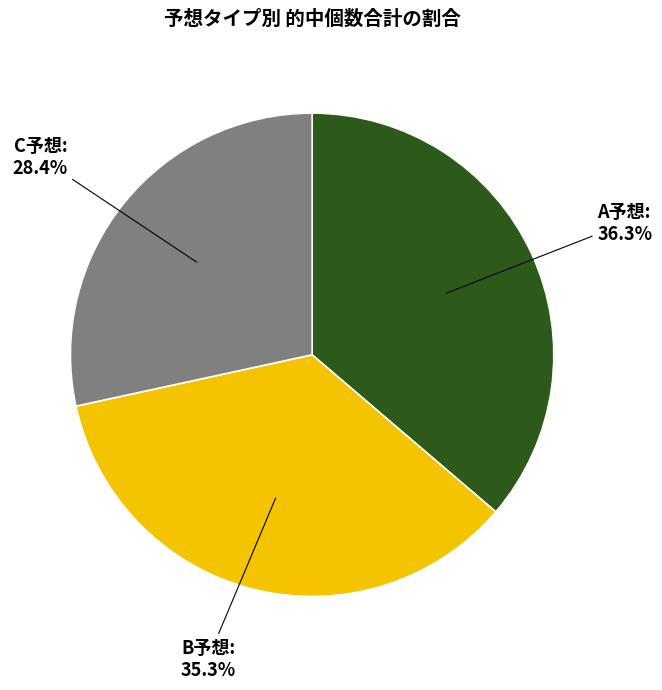

Rank the categories by value from highest to lowest.

A予想, B予想, C予想